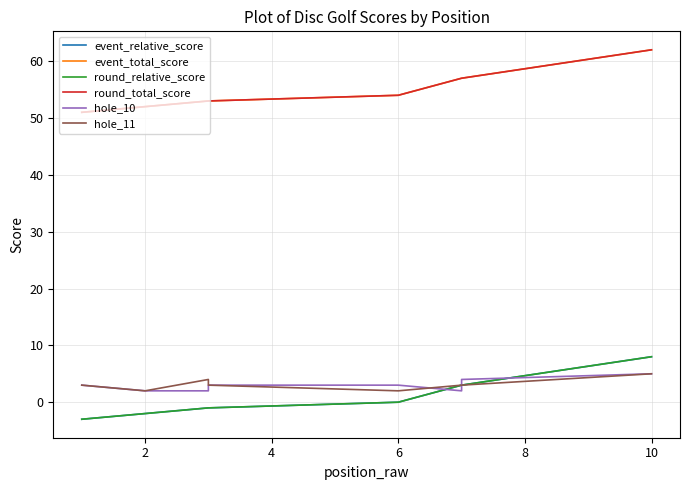

True or false: hole_11 and round_total_score intersect in this chart.

False